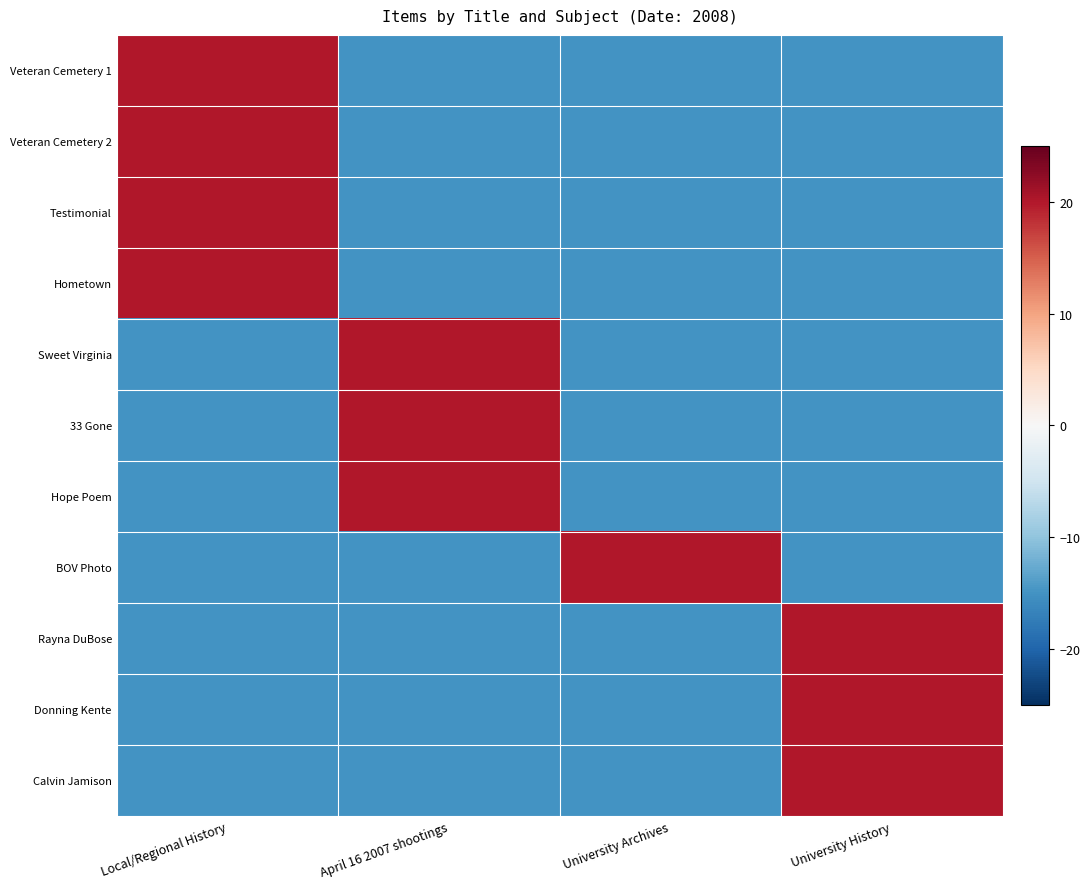

At which category is the sum across all series the highest?

Local/Regional History